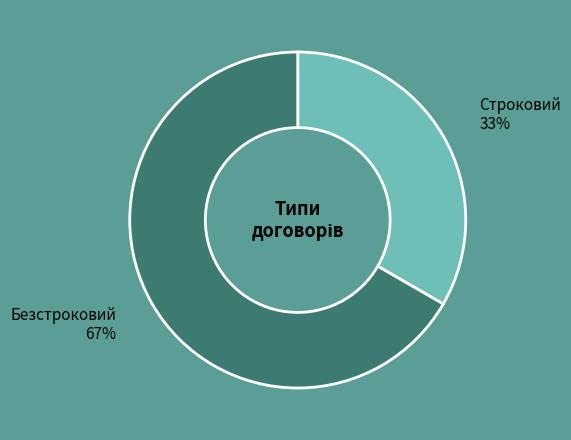

To the nearest percent, what is the average slice percentage?

50%